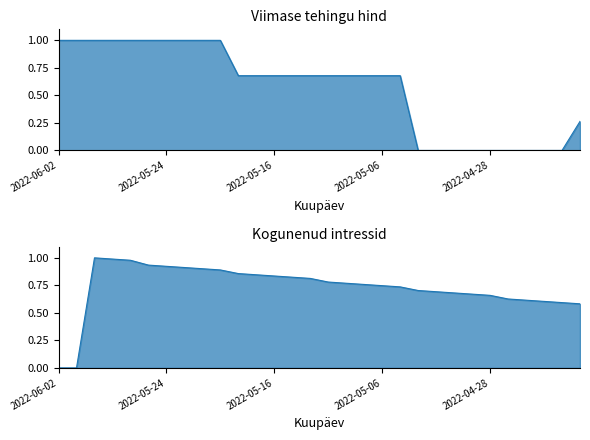

True or false: Viimase tehingu hind has more than 1 points higher than both neighbors.

False